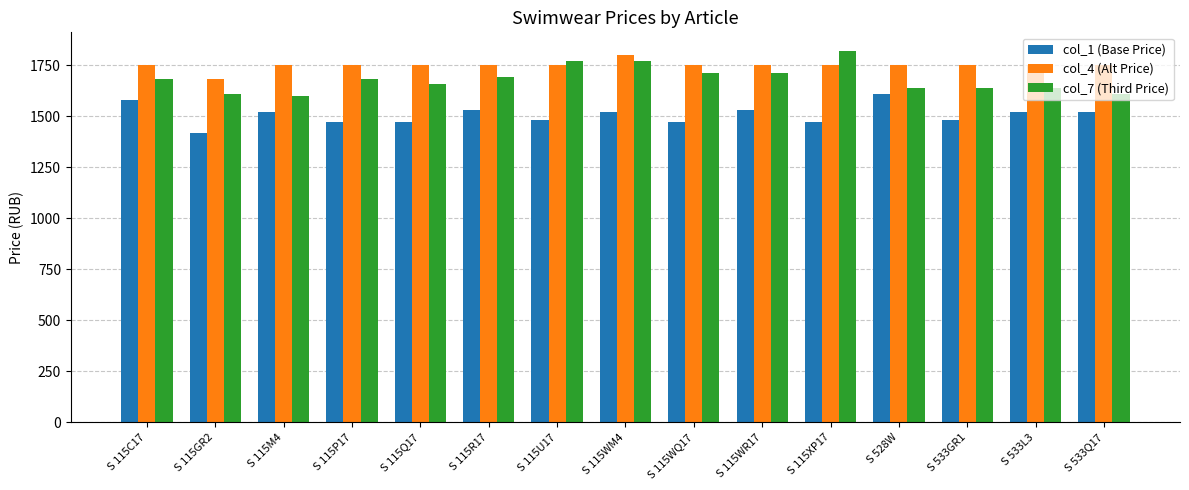

Count the number of data series in this chart.

3